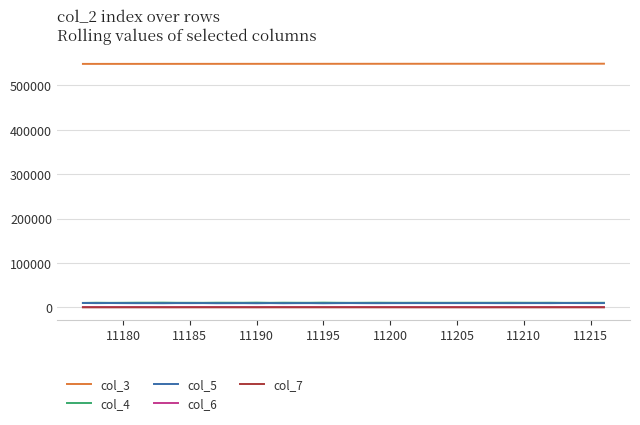

What is the maximum value shown in the chart?

549011